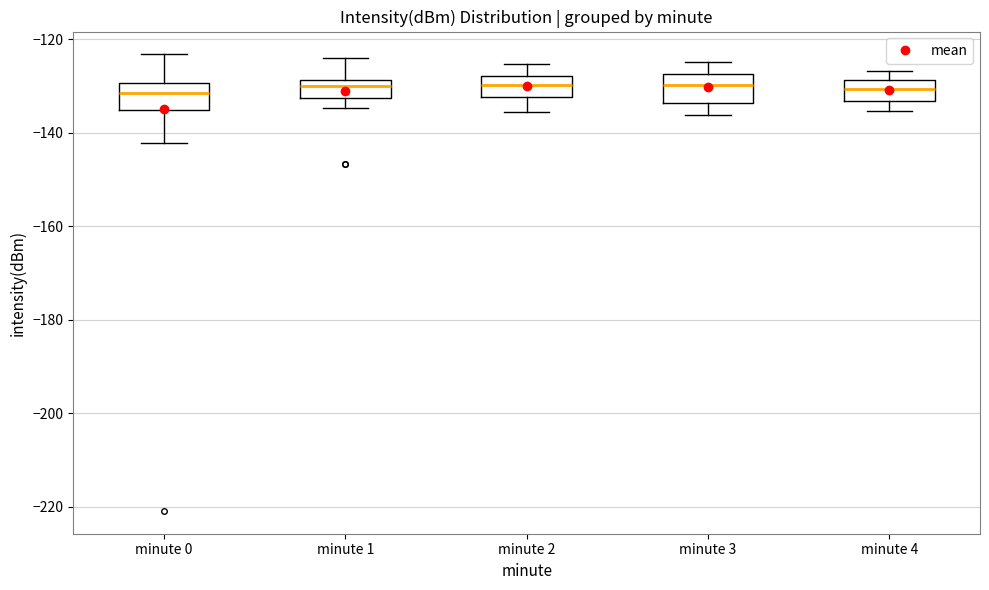

Reading left to right, read every box against the y-axis: the position of its median line, the range the box covers, and the ends of its whiskers. The values are not printed on the chart, so give them approximately, as read against the axis.

minute 0: median -132, box -136 to -130, whiskers -142 to -124
minute 1: median -130, box -132 to -128, whiskers -134 to -124
minute 2: median -130, box -132 to -128, whiskers -136 to -126
minute 3: median -130, box -134 to -128, whiskers -136 to -124
minute 4: median -130, box -134 to -128, whiskers -136 to -126